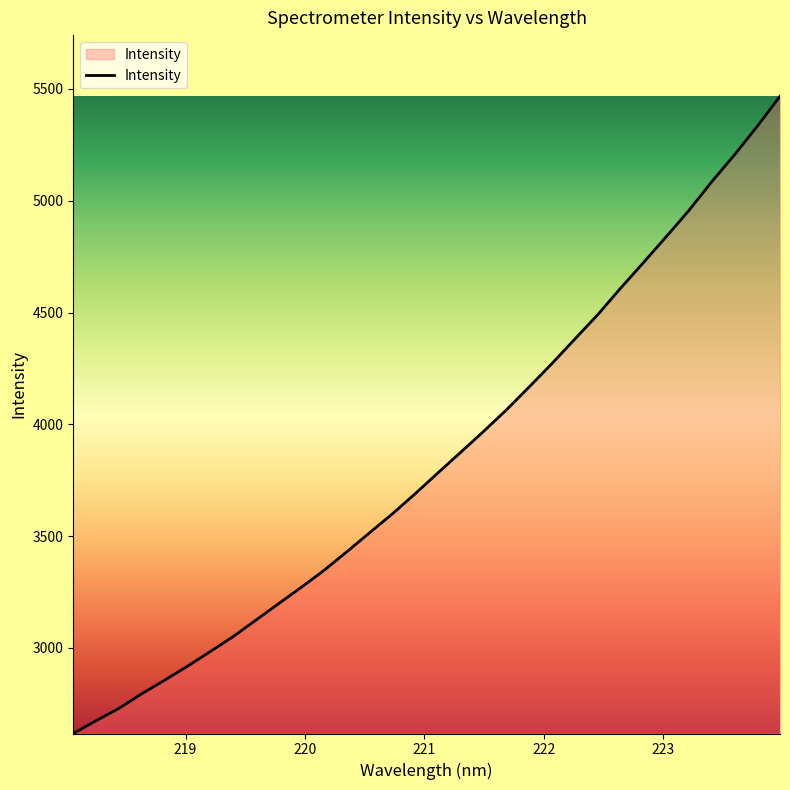

What is the difference between the maximum and minimum values?

2850.1